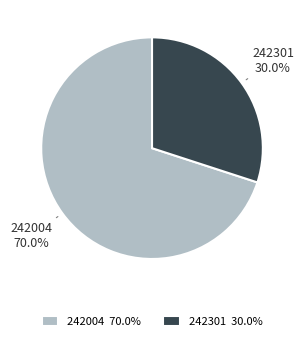

True or false: 242301 accounts for 23% of the total.

False